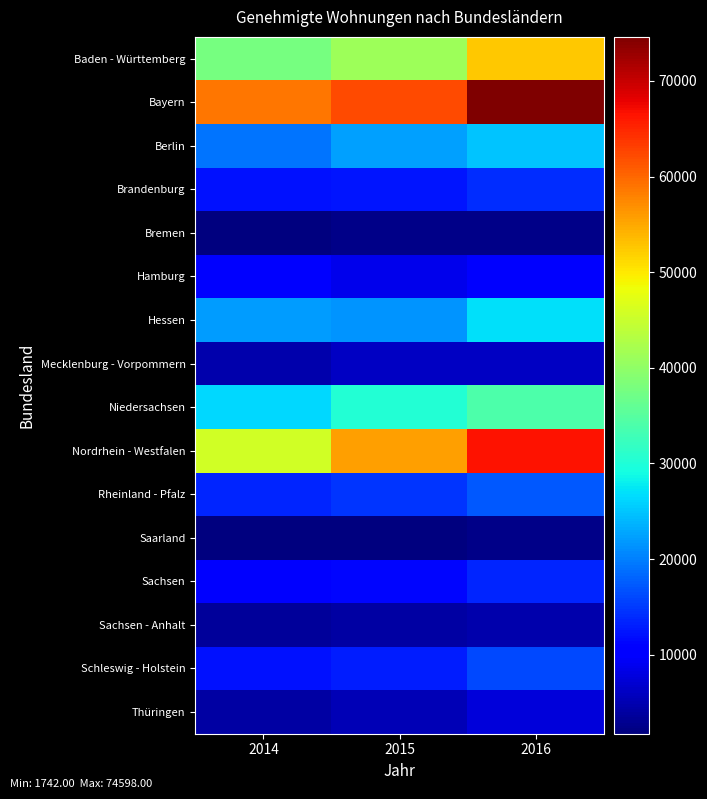

Rank the series by their maximum value, from lowest to highest.

Saarland, Bremen, Sachsen - Anhalt, Mecklenburg - Vorpommern, Thüringen, Hamburg, Sachsen, Brandenburg, Schleswig - Holstein, Rheinland - Pfalz, Berlin, Hessen, Niedersachsen, Baden - Württemberg, Nordrhein - Westfalen, Bayern